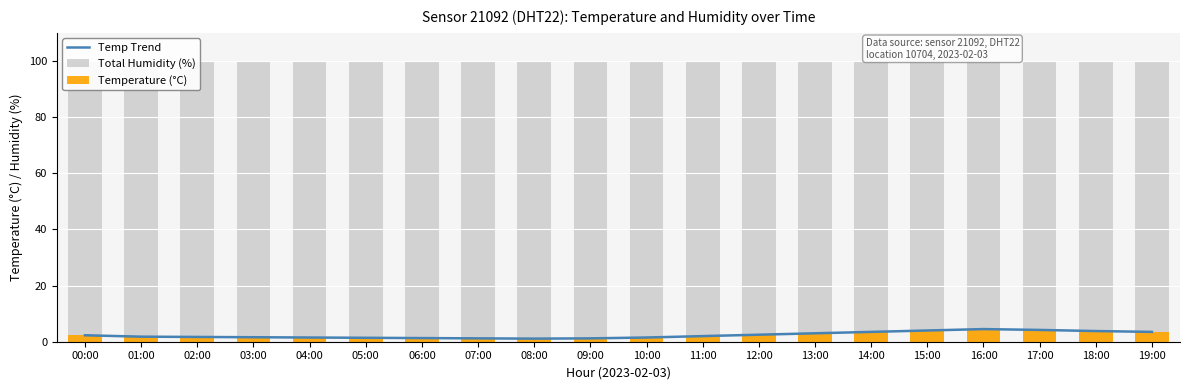

Is the value of Temperature (°C) at 01:00 greater than the value of Total Humidity (%) at 10:00?

No